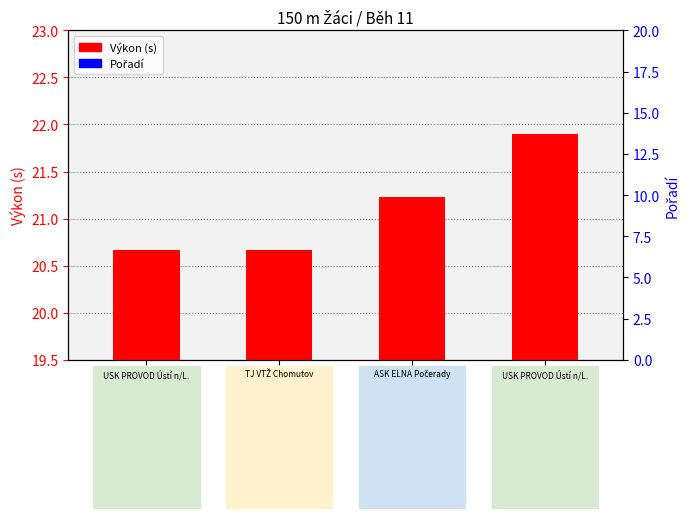

What is the average value of the Výkon (s) series?

21.1